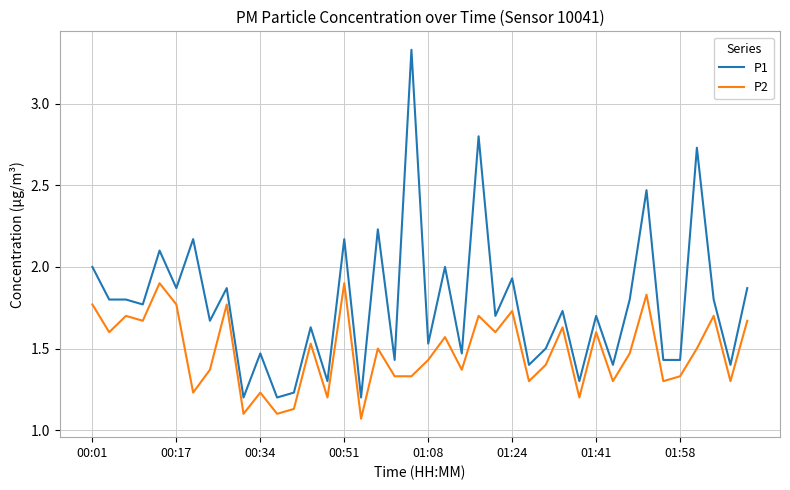

At how many categories does at least one series exceed 1?

40